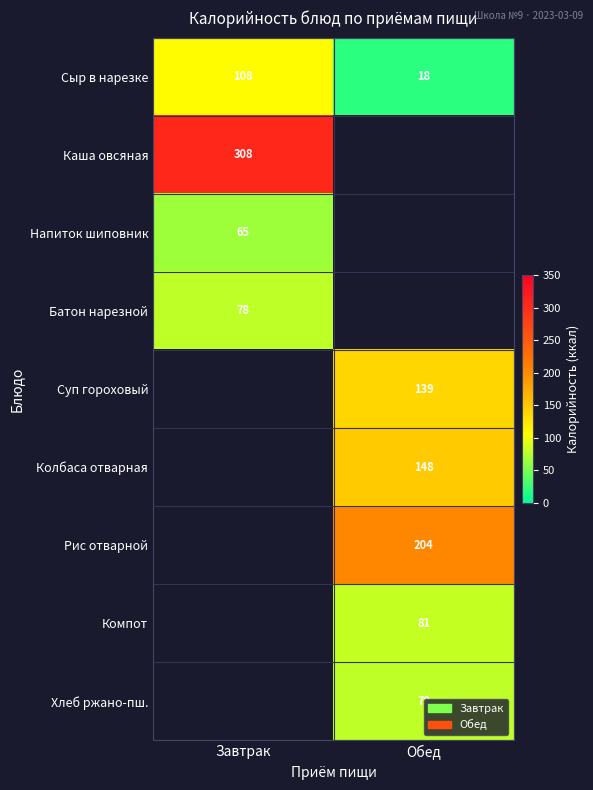

Count the number of data series in this chart.

9